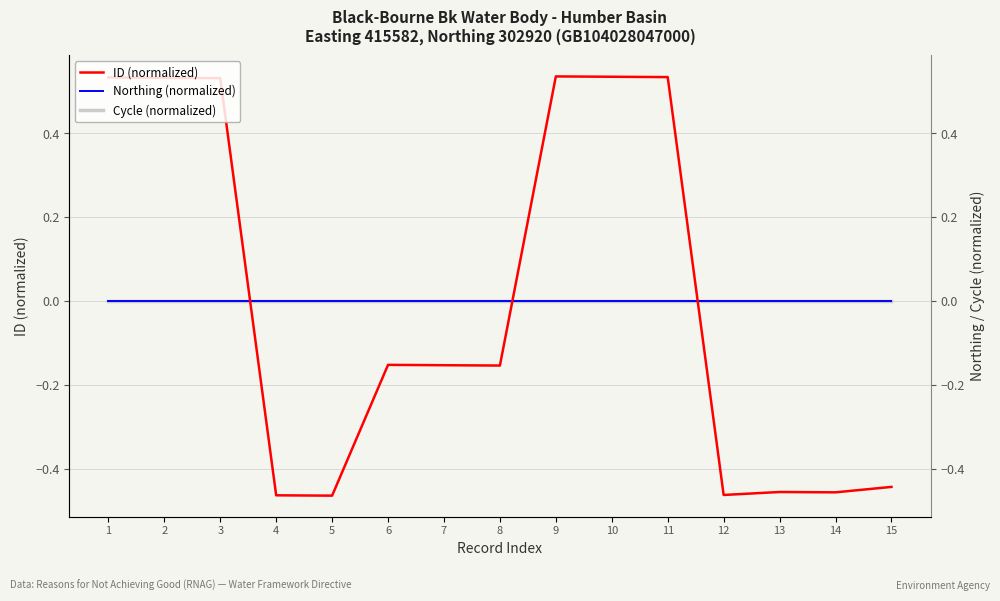

At how many categories does at least one series exceed 0?

6